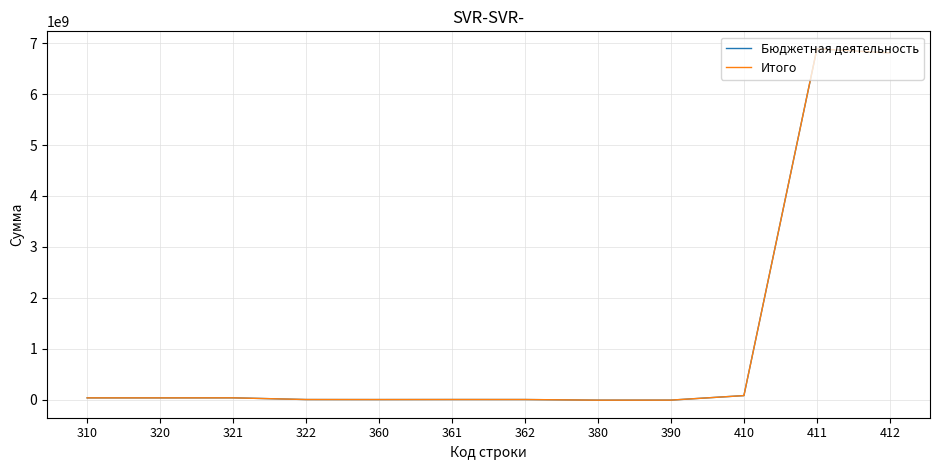

Which series has the widest spread of values?

Итого